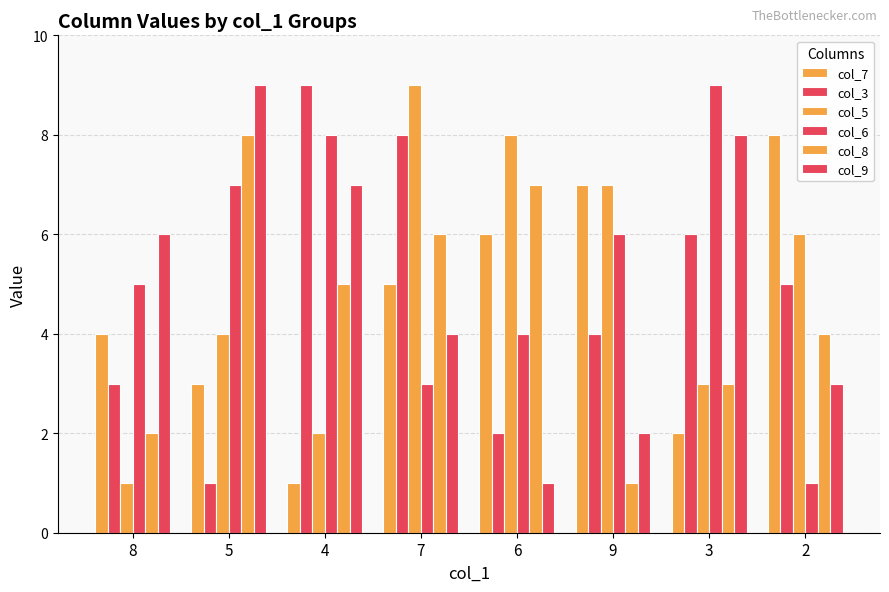

The col_9 series shows 4 at 8. True or false?

False